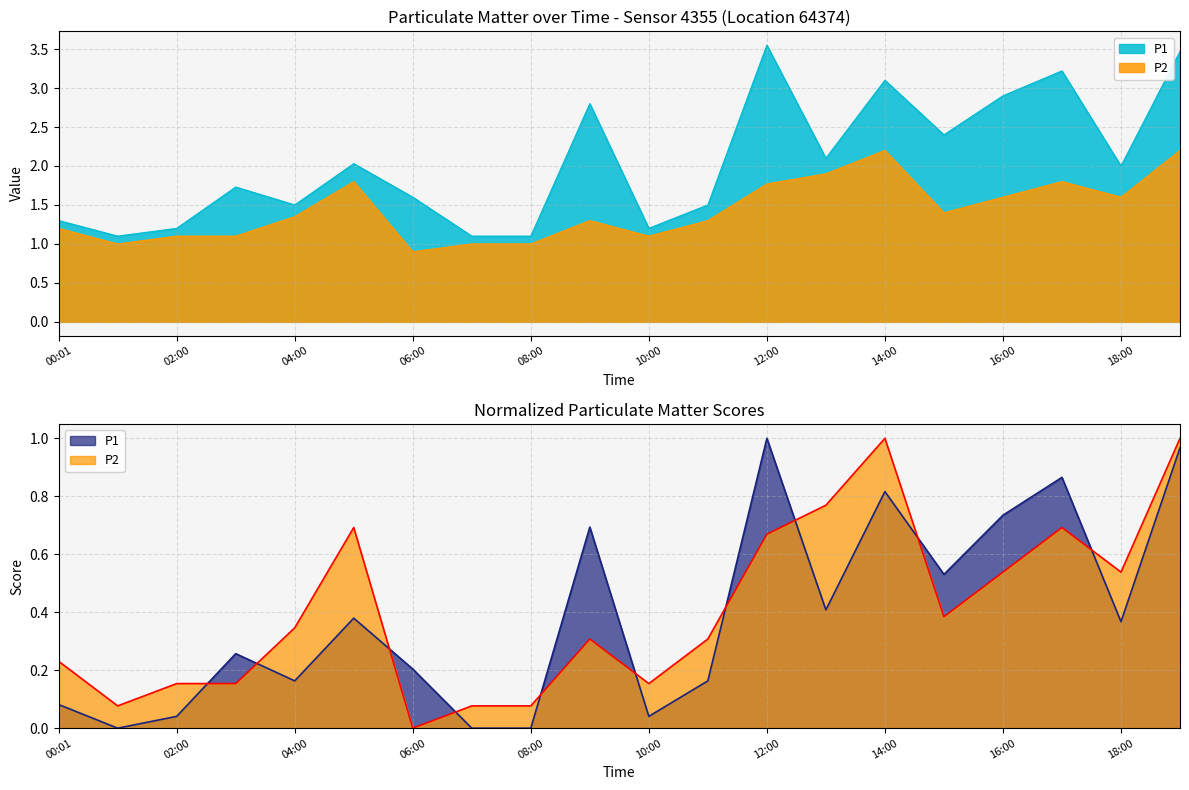

The P1 series shows 1.6 at 02:00. True or false?

False